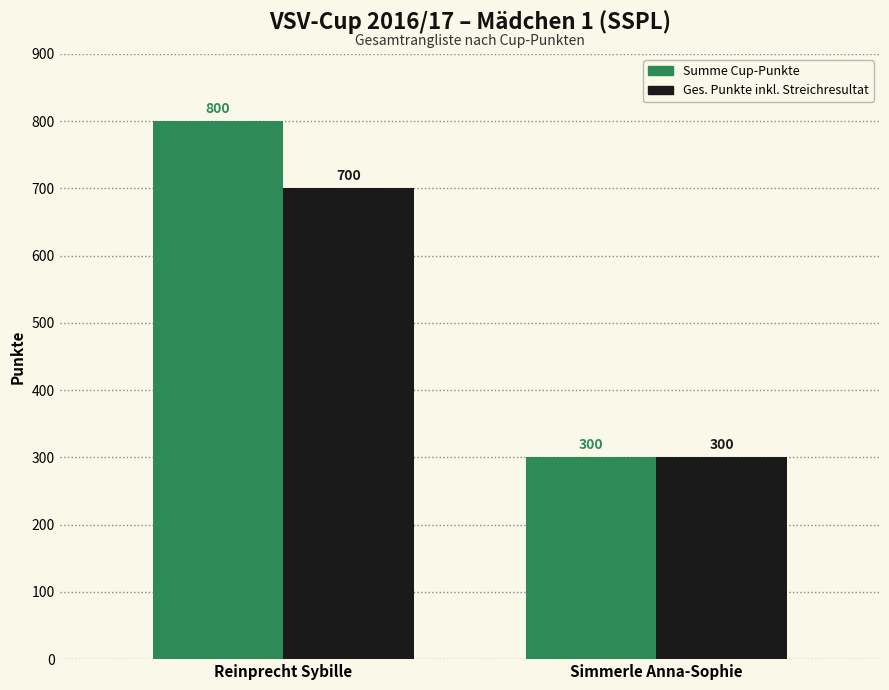

The Summe Cup-Punkte series shows 800 at Reinprecht Sybille. True or false?

True